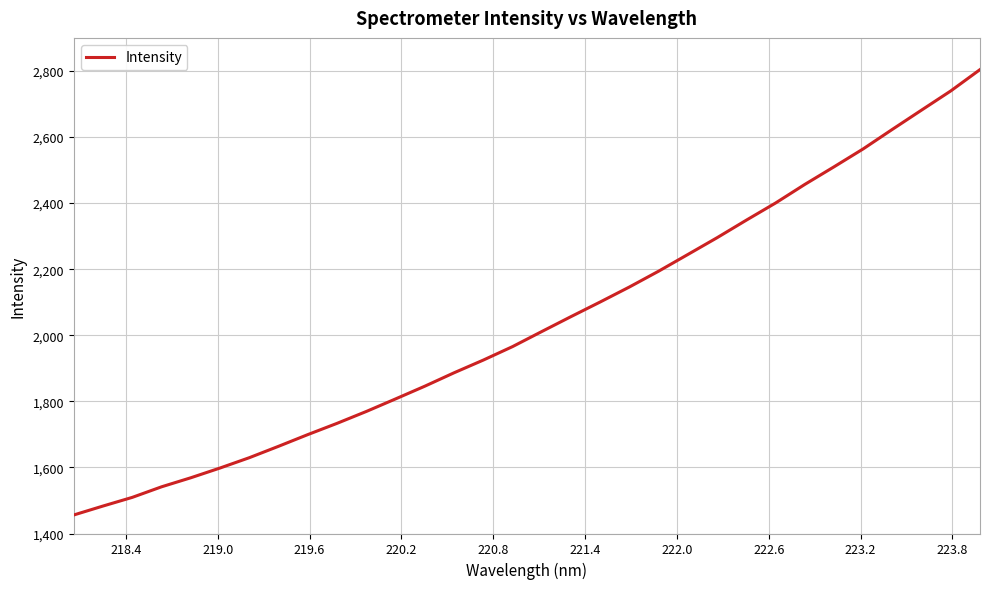

What is the difference between the maximum and minimum values?

1348.0